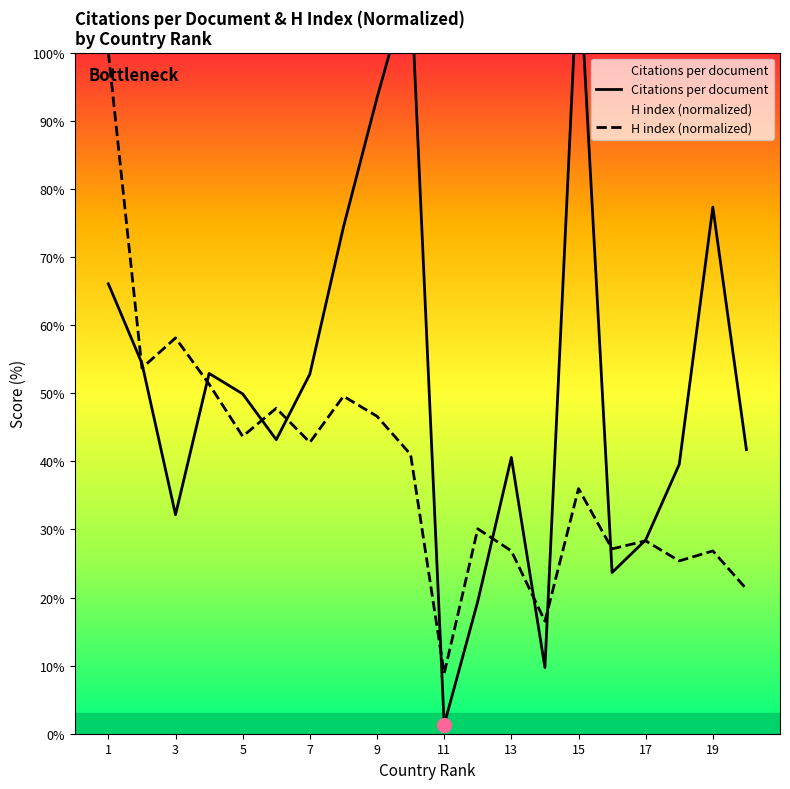

In Citations per document, how many points are higher than both neighbors (excluding endpoints)?

5